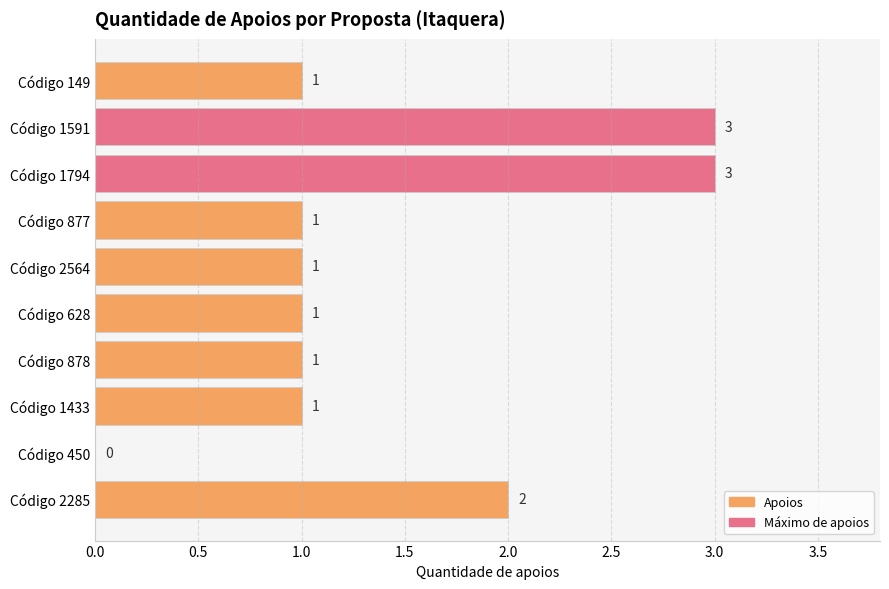

Count the number of data series in this chart.

1